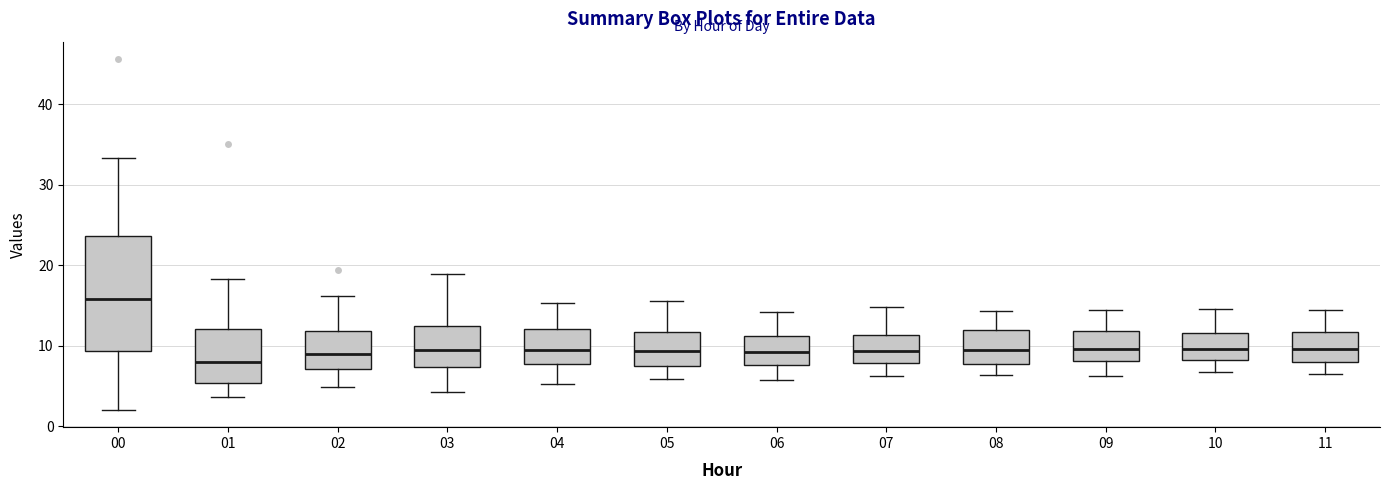

Which box has the highest median line?

00